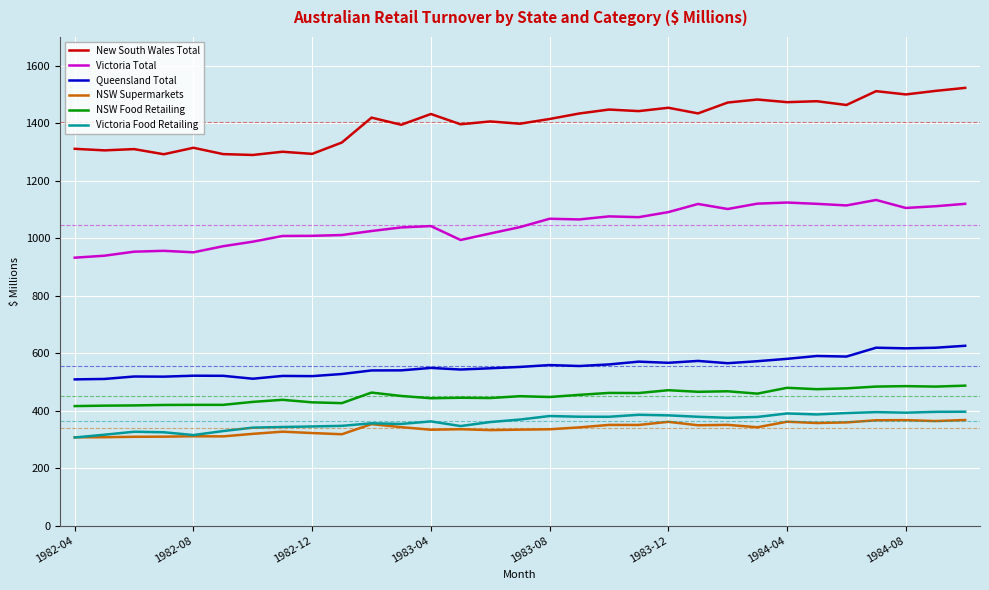

True or false: NSW Food Retailing and Victoria Food Retailing intersect in this chart.

False